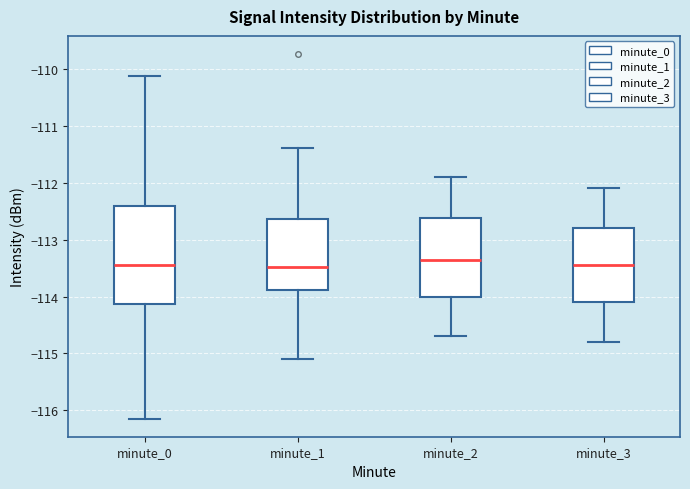

Reading left to right, read every box against the y-axis: the position of its median line, the range the box covers, and the ends of its whiskers. The values are not printed on the chart, so give them approximately, as read against the axis.

minute_0: median -113.4, box -114.1 to -112.4, whiskers -116.1 to -110.1
minute_1: median -113.5, box -113.9 to -112.6, whiskers -115.1 to -111.4
minute_2: median -113.3, box -114.0 to -112.6, whiskers -114.7 to -111.9
minute_3: median -113.4, box -114.1 to -112.8, whiskers -114.8 to -112.1